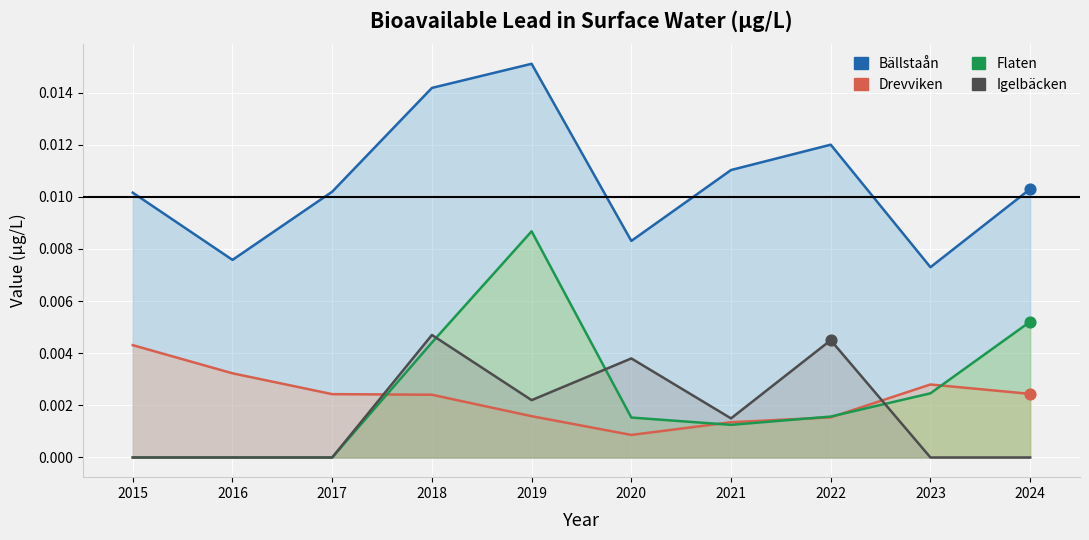

Is the value of Bällstaån at 2020 greater than the value of Drevviken at 2016?

Yes